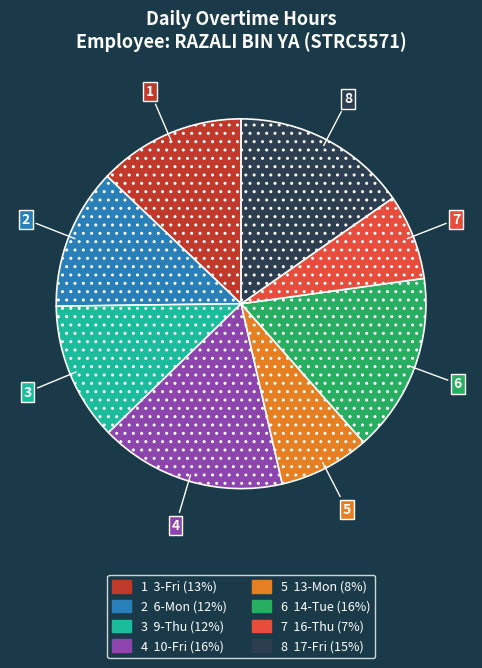

Is there any slice that represents more than half of the pie?

No